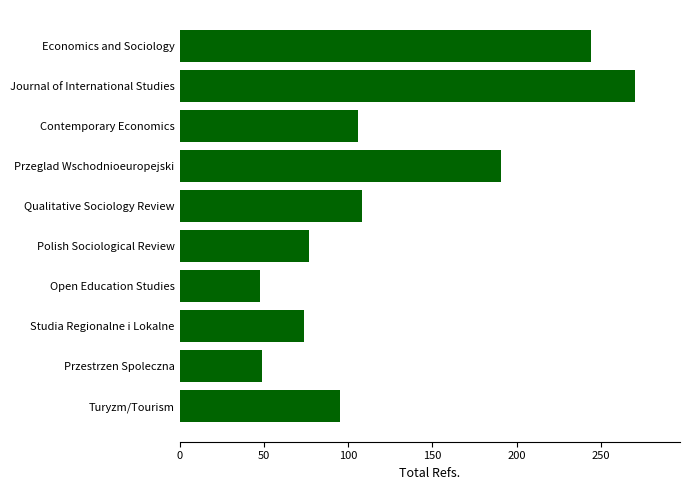

What is the change in value from Qualitative Sociology Review to Przestrzen Spoleczna?

-59